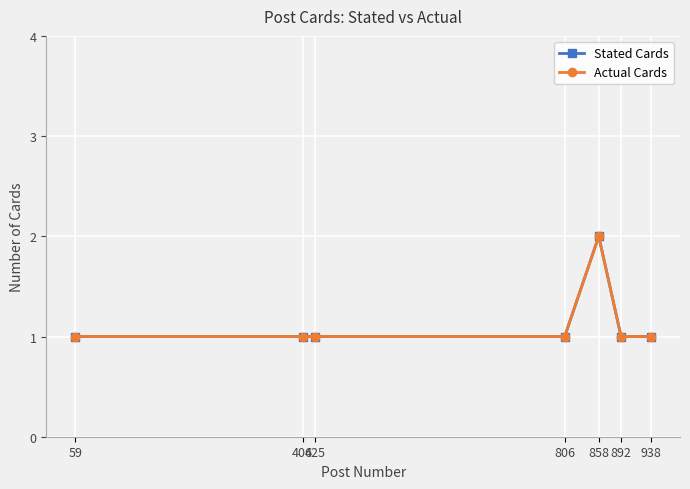

Does the chart have visible grid lines?

Yes